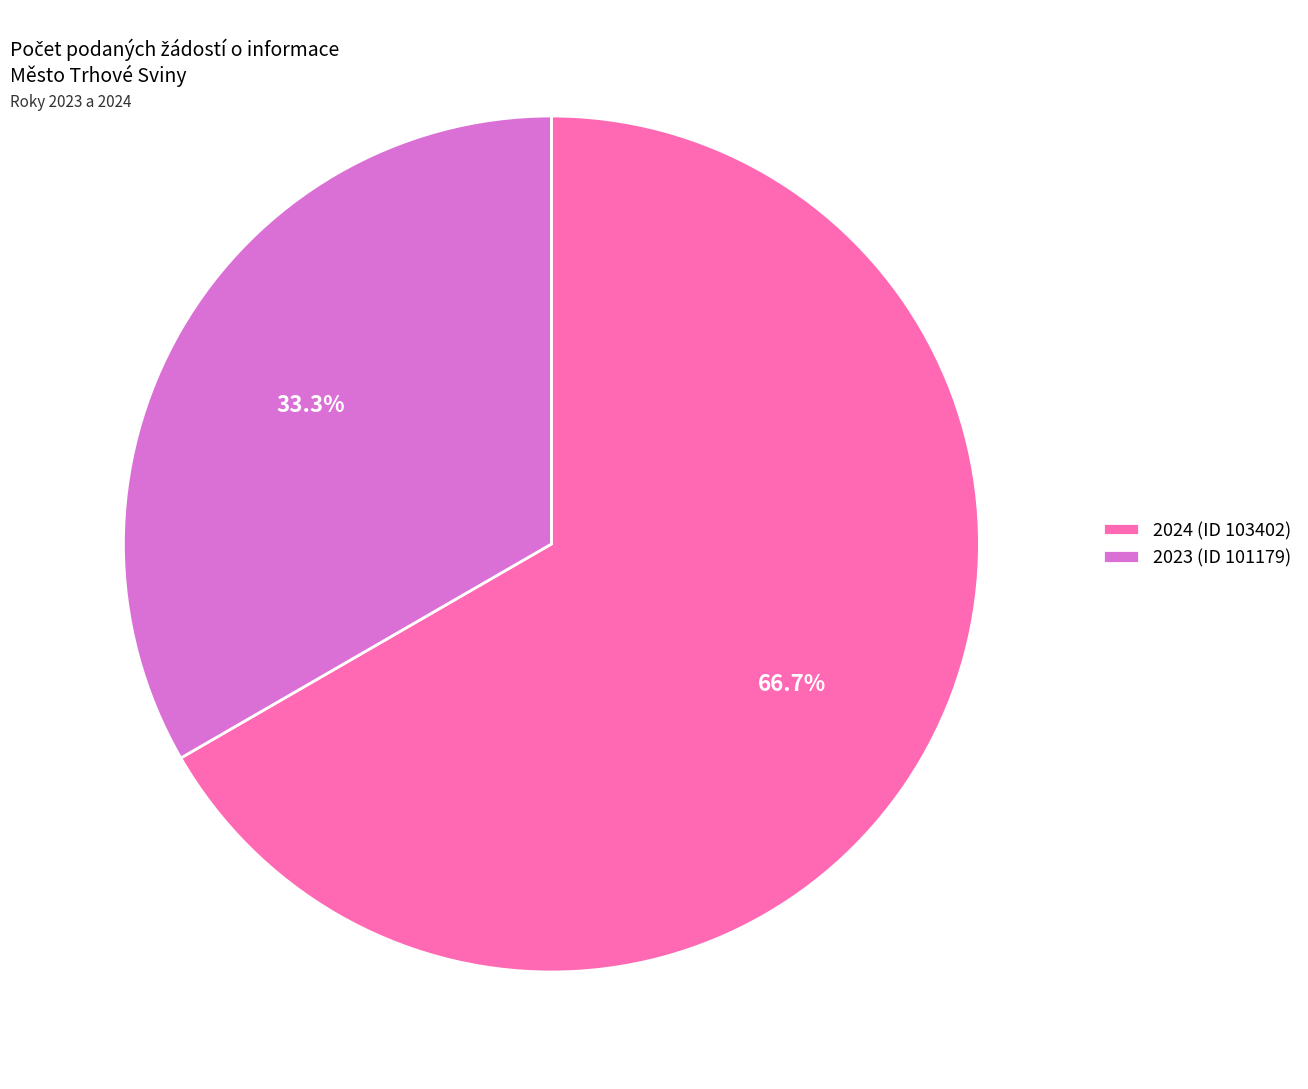

What percentage is the 2023 (ID 101179) slice, to the nearest percent?

33%